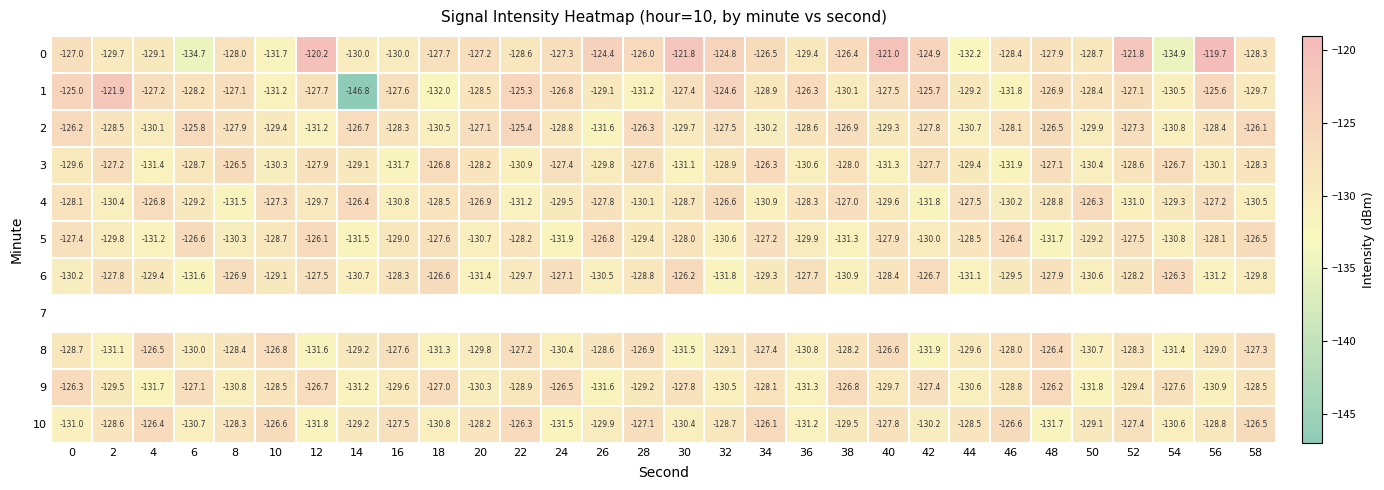

Which has a higher value, 32 or 6?

32